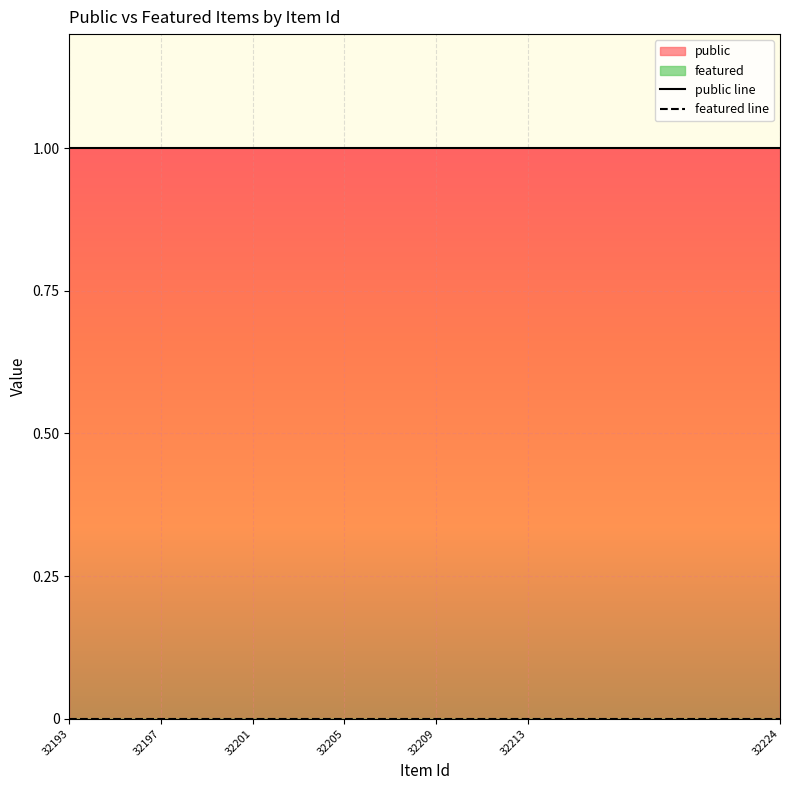

True or false: featured line has more than 2 points higher than both neighbors.

False